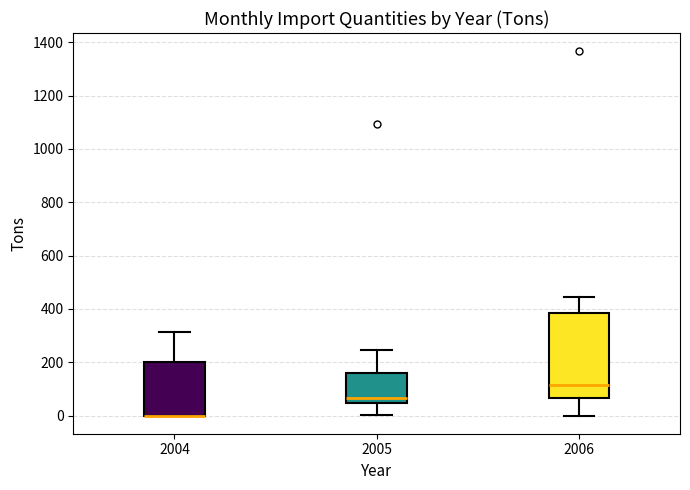

Where does the upper whisker of the box at x = 2005 end on the y-axis? The values are not printed on the chart, so give them approximately, as read against the axis.

240